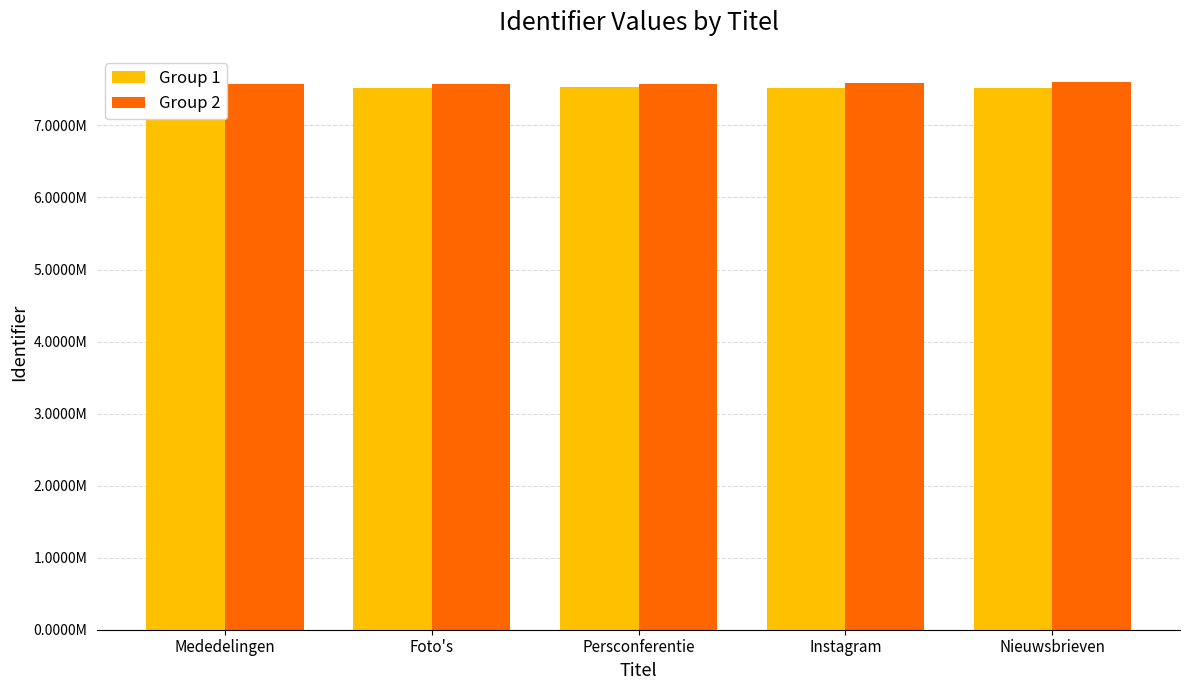

Does the chart contain any negative values?

No